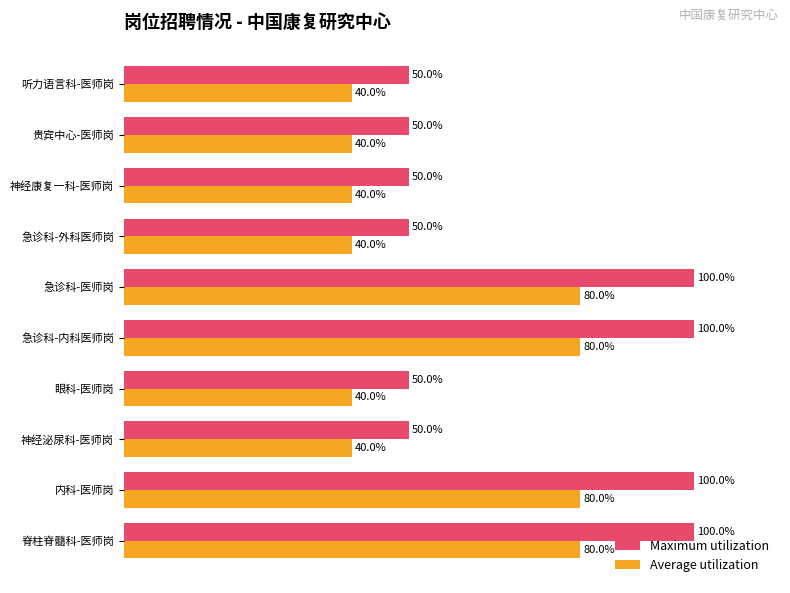

Is the value of Maximum utilization at 贵宾中心-医师岗 greater than the value of Average utilization at 急诊科-医师岗?

No